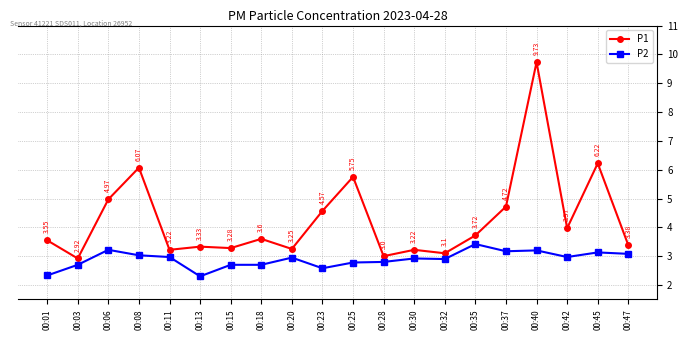

Which category has the lowest value in the P1 series?

00:03